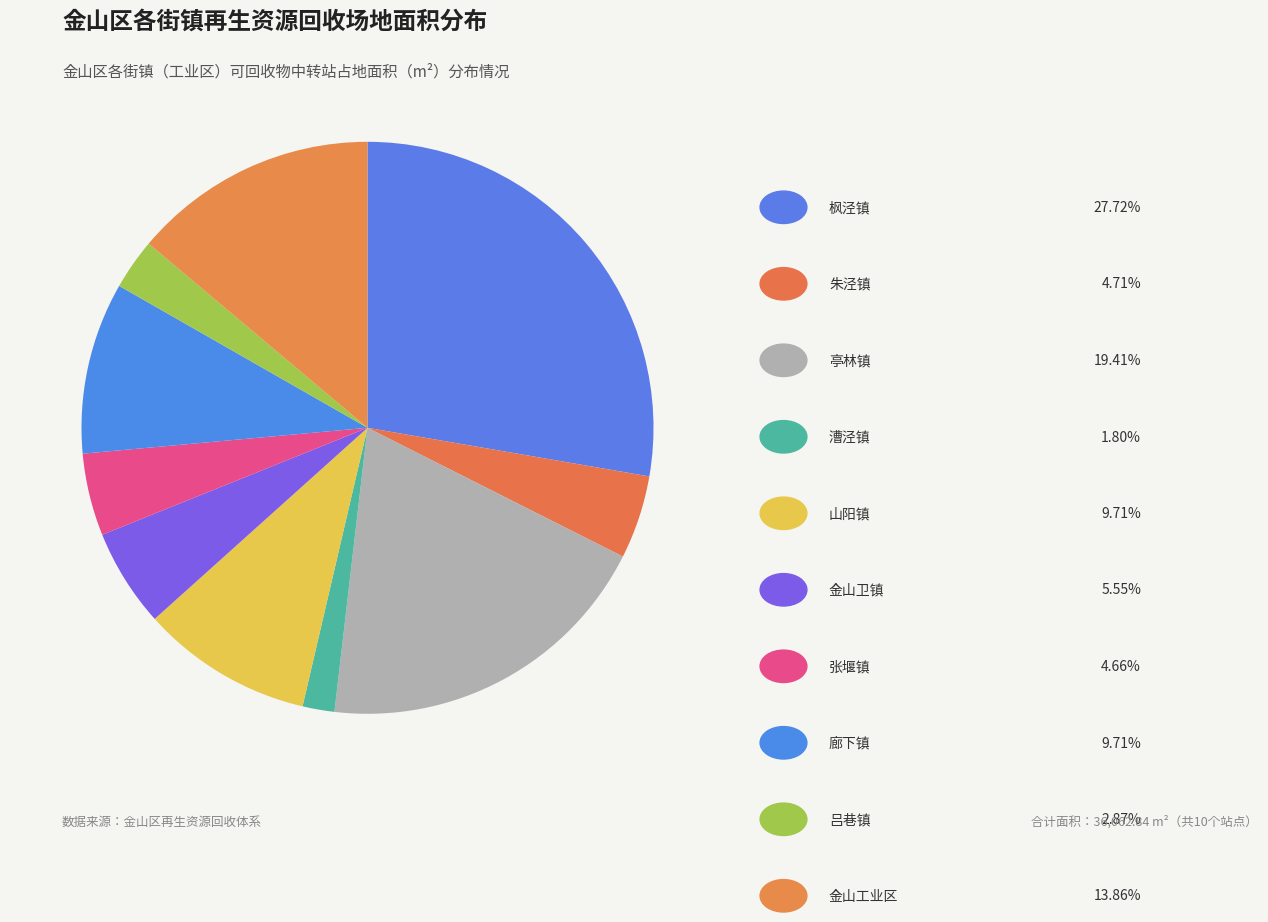

To the nearest percent, what is the average slice percentage?

10%